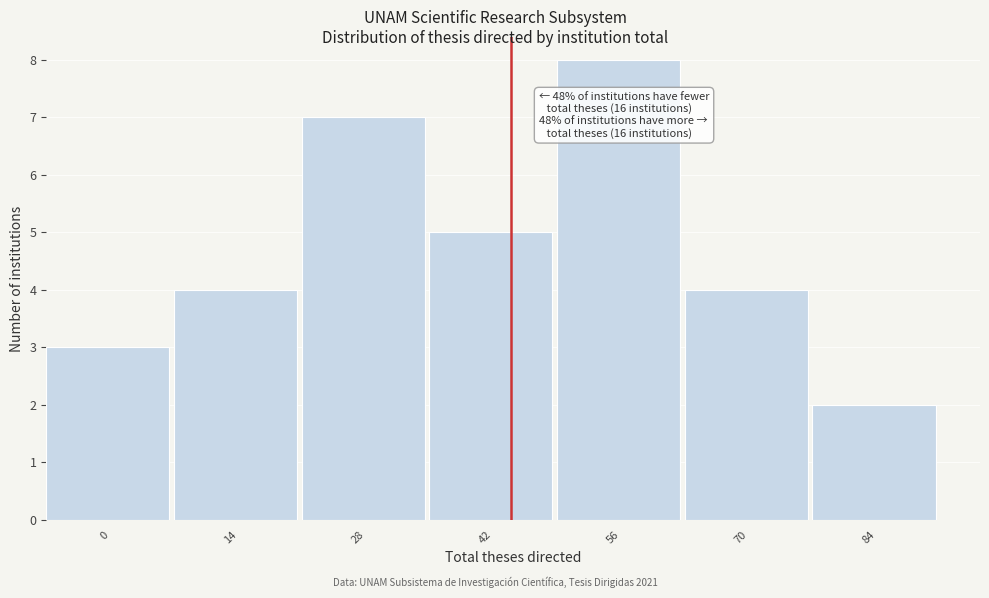

Reading right to left, extract all data points from this chart.

84=2	70=4	56=8	42=5	28=7	14=4	0=3